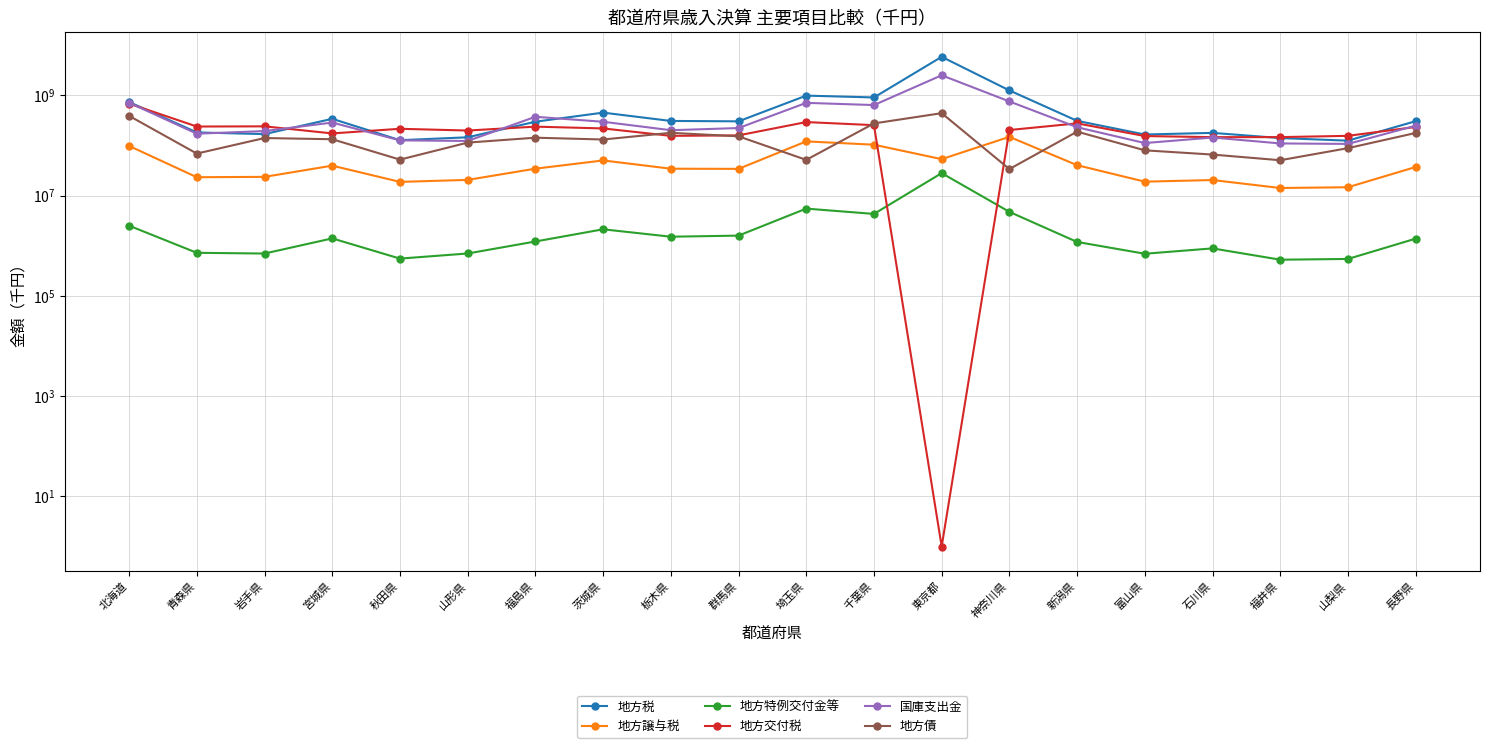

Which category has the highest value in the 地方譲与税 series?

神奈川県